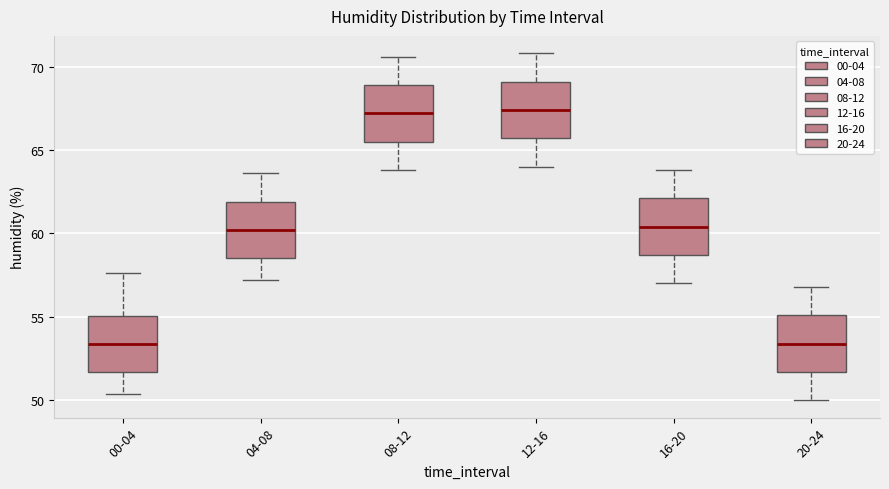

Where is the lower edge of the box for 20-24 on the y-axis? The values are not printed on the chart, so give them approximately, as read against the axis.

51.5